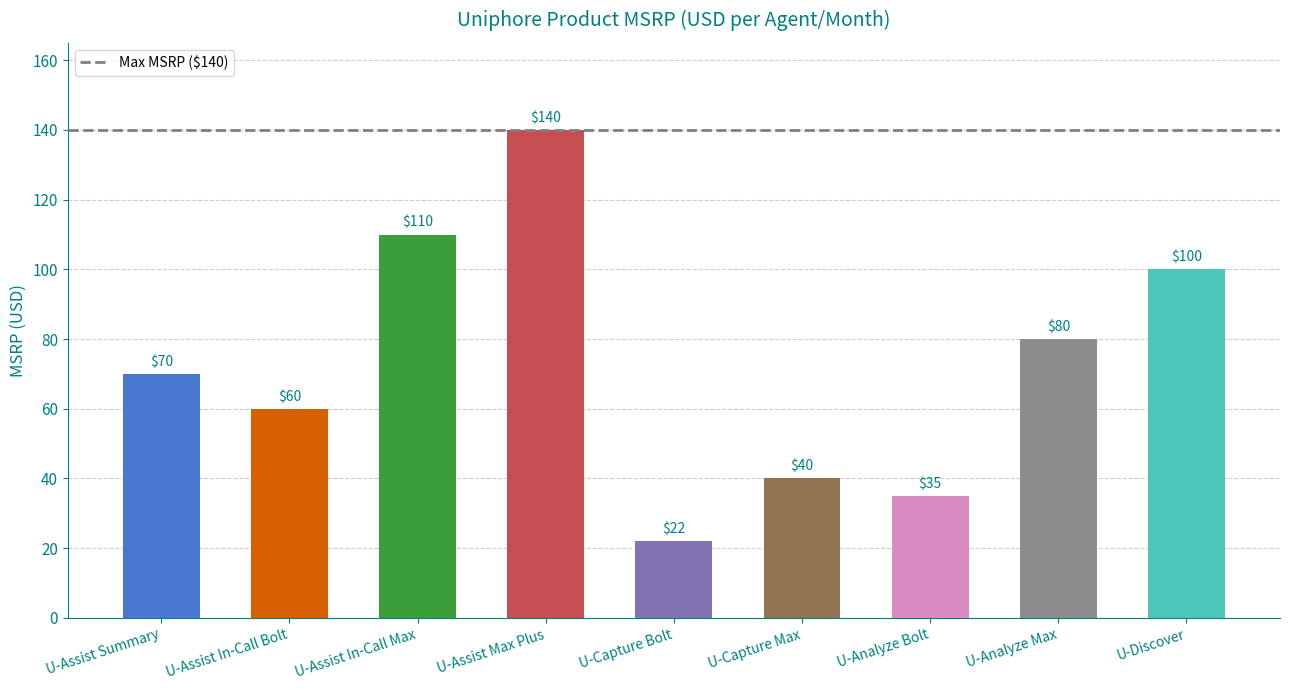

Where is the data nearest to the value 81?

U-Analyze Max